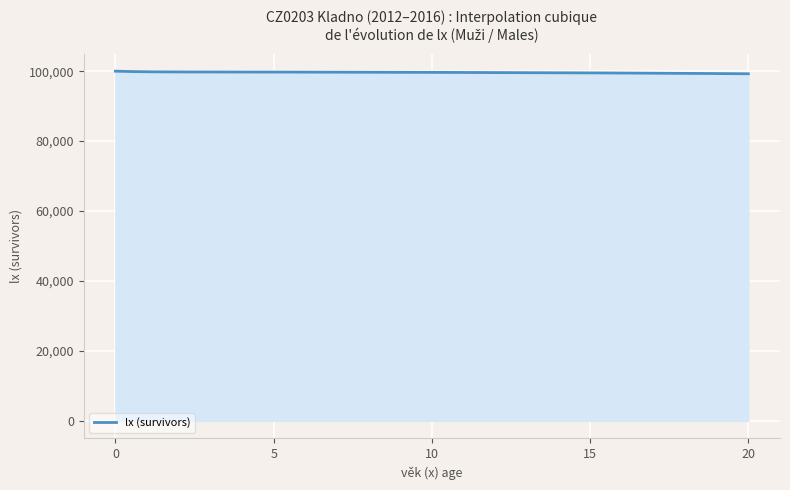

What is the maximum value shown in the chart?

100000.0